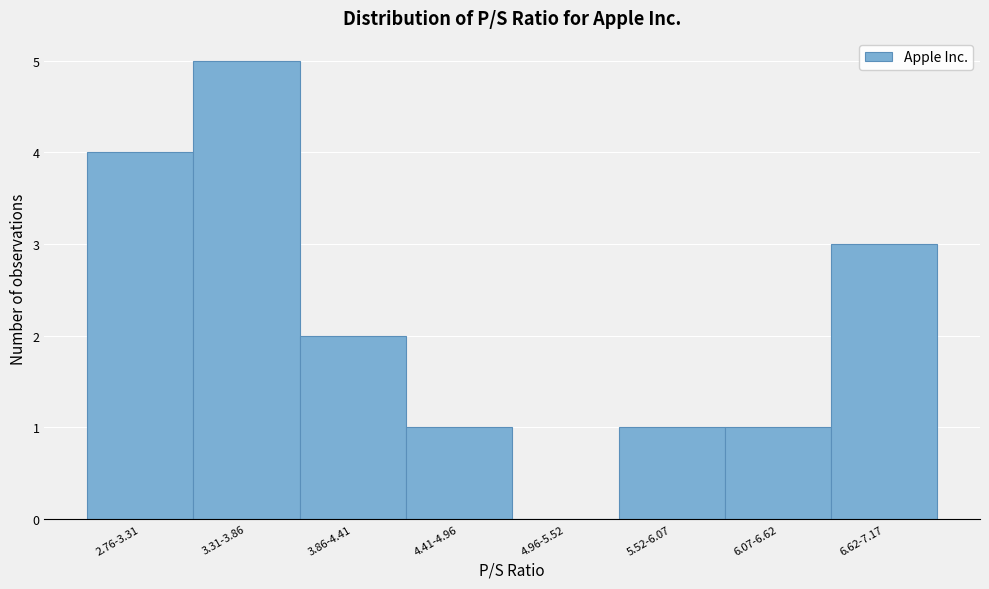

Reading left to right, list all the values displayed in this chart.

2.76-3.31=4	3.31-3.86=5	3.86-4.41=2	4.41-4.96=1	4.96-5.52=0	5.52-6.07=1	6.07-6.62=1	6.62-7.17=3